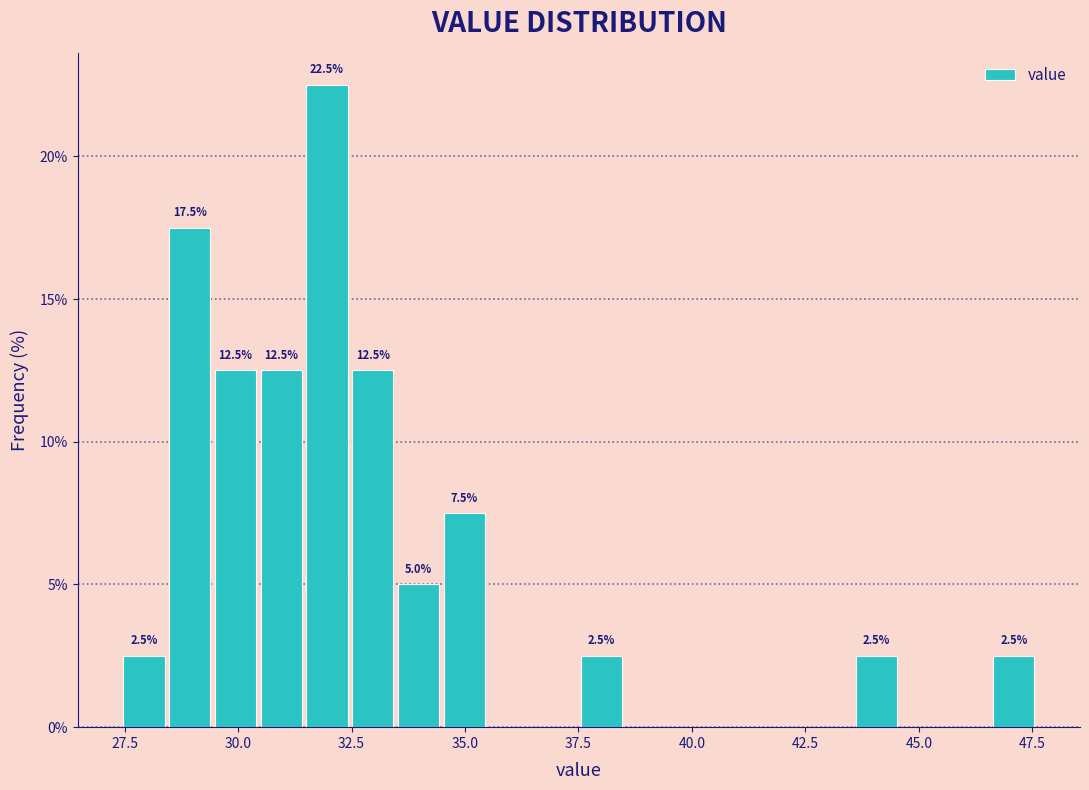

Read against the x-axis, roughly where is the centre of the tallest bar?

32.0